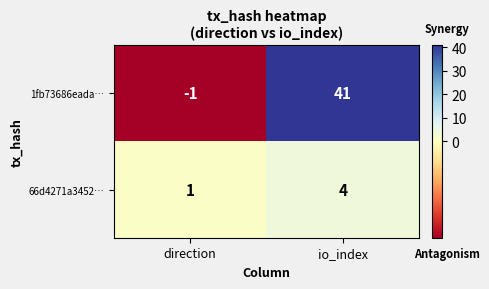

At how many categories does at least one series exceed 33?

1